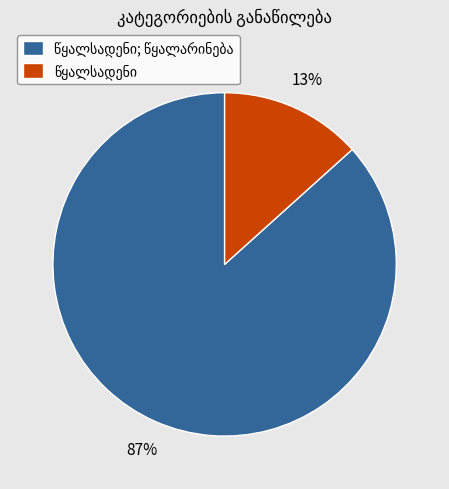

To the nearest percent, what is the average slice percentage?

50%